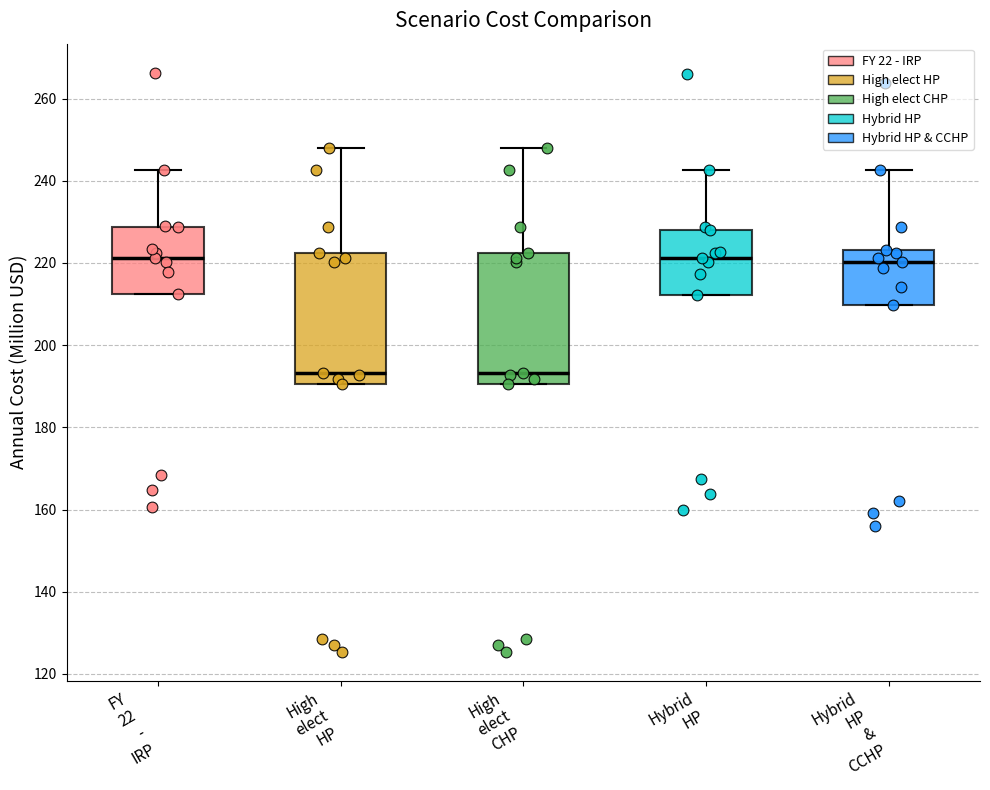

Reading left to right, read every box against the y-axis: the position of its median line, the range the box covers, and the ends of its whiskers. The values are not printed on the chart, so give them approximately, as read against the axis.

FY 22 - IRP: median 222, box 212 to 228, whiskers 212 to 242
High elect HP: median 194, box 190 to 222, whiskers 190 to 248
High elect CHP: median 194, box 190 to 222, whiskers 190 to 248
Hybrid HP: median 222, box 212 to 228, whiskers 212 to 242
Hybrid HP & CCHP: median 220, box 210 to 224, whiskers 210 to 242